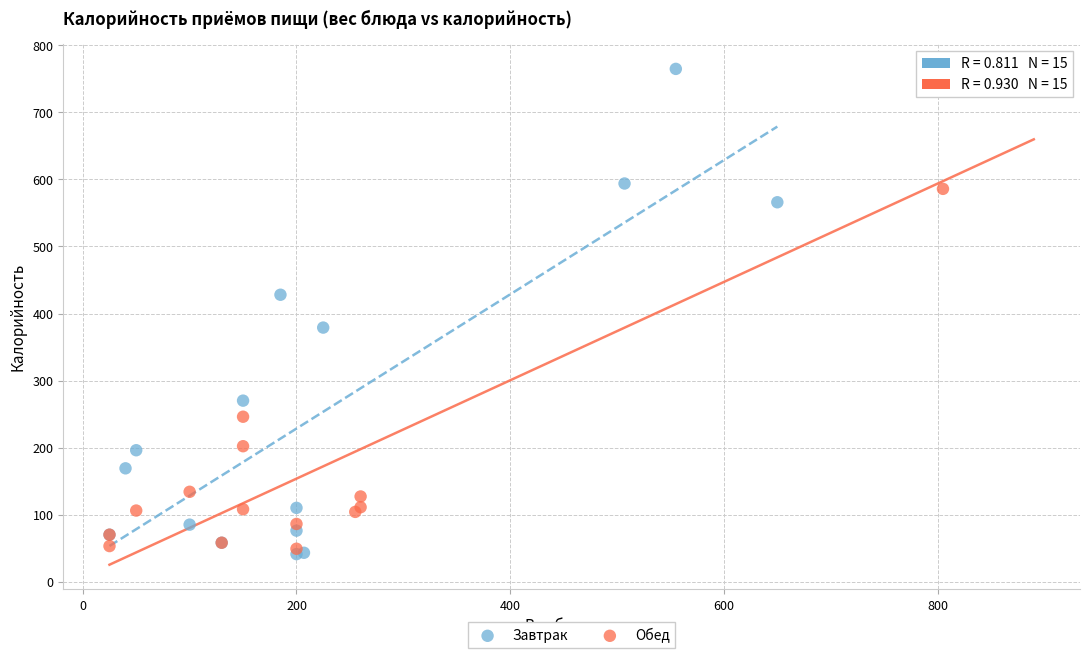

Which series has the widest spread of Y values?

Завтрак